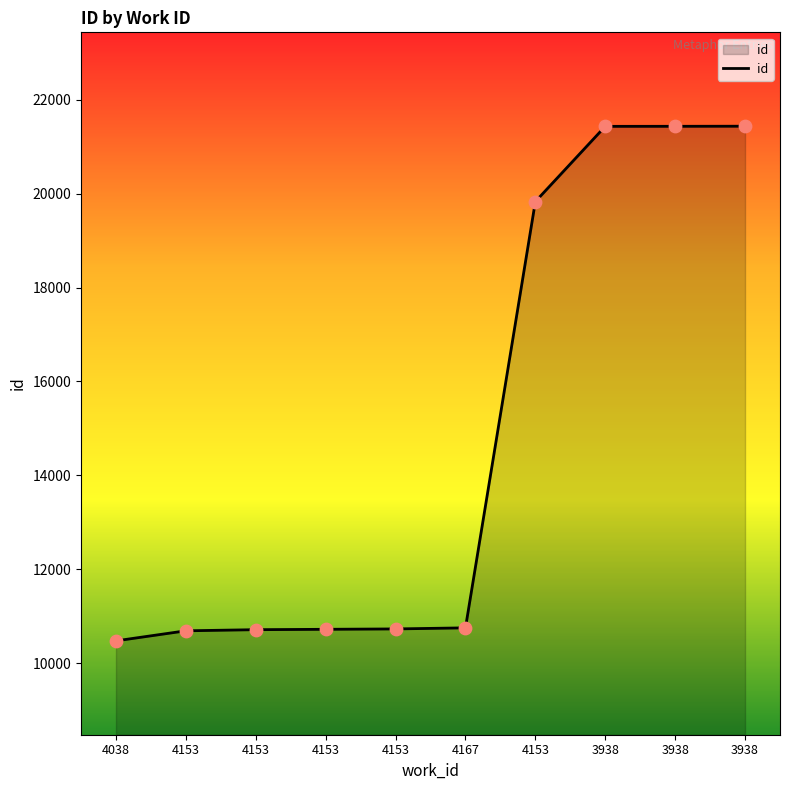

Does the chart have visible grid lines?

No